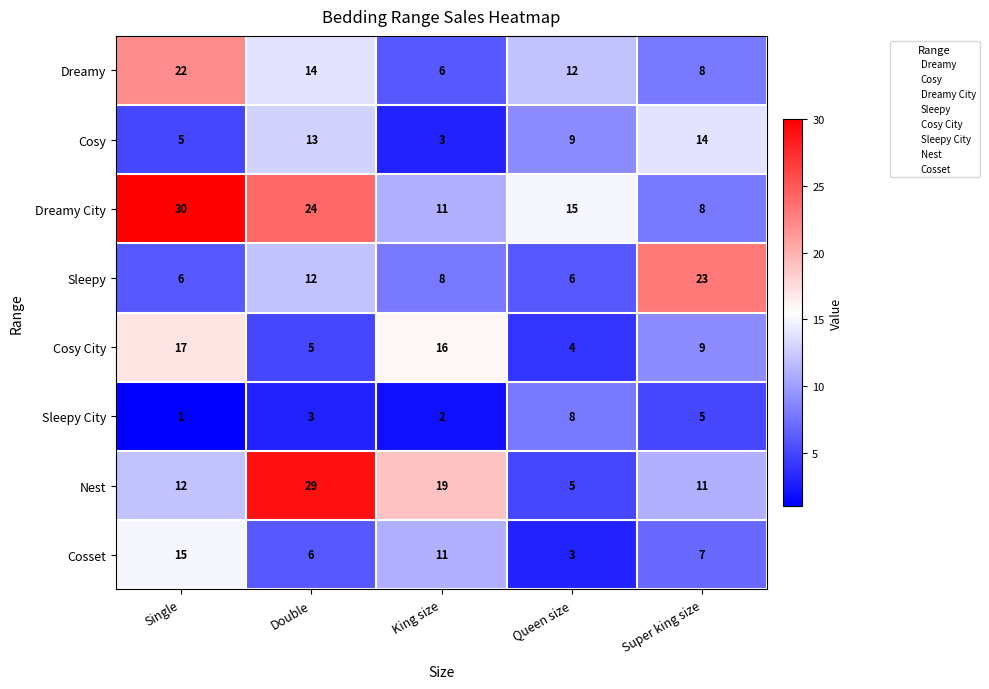

At which category is the sum across all series the highest?

Single